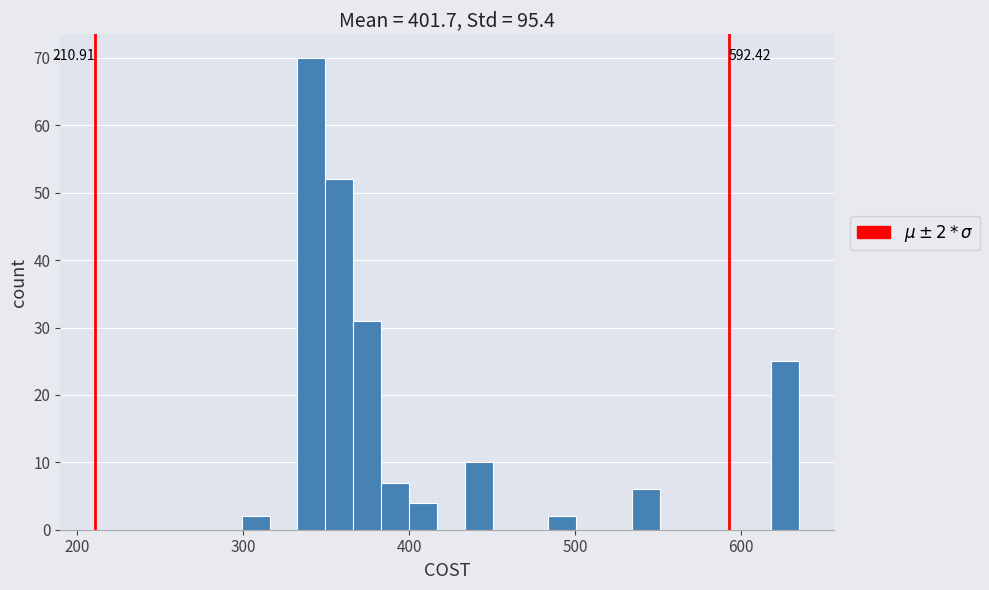

Around what value on the x-axis is the tallest bar? Give the approximate position of its centre, as read against the axis.

340